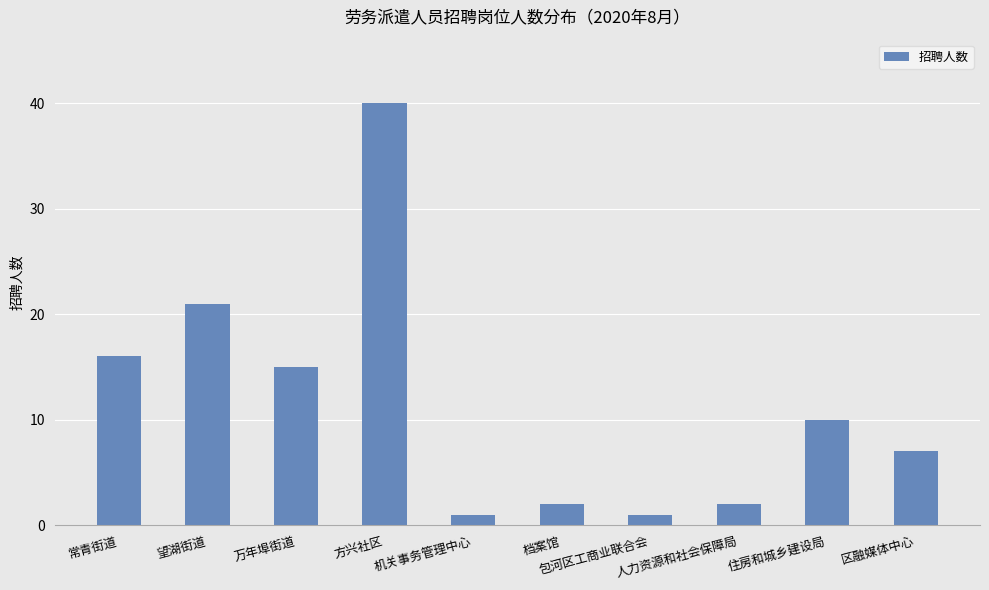

What is the greatest value displayed?

40